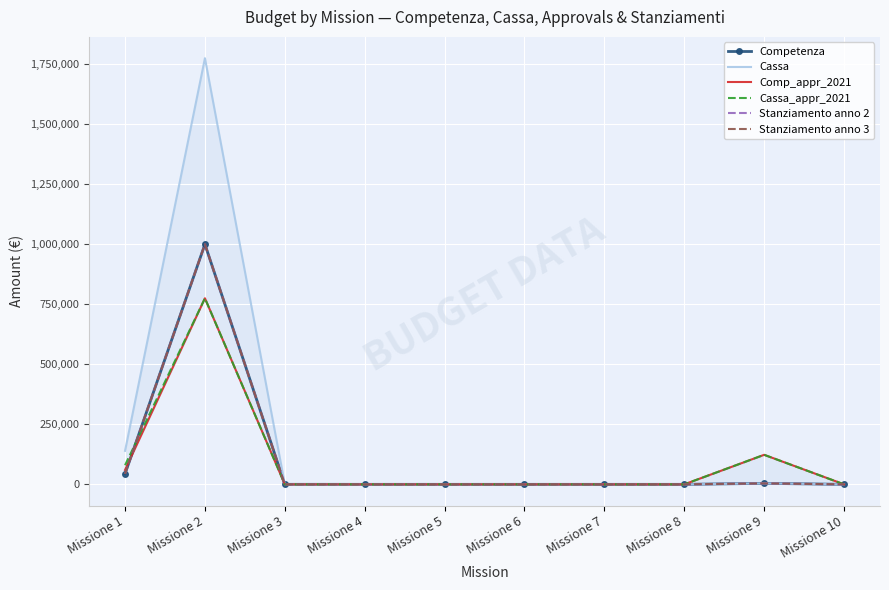

True or false: Stanziamento anno 2 and Cassa cross at least once.

False